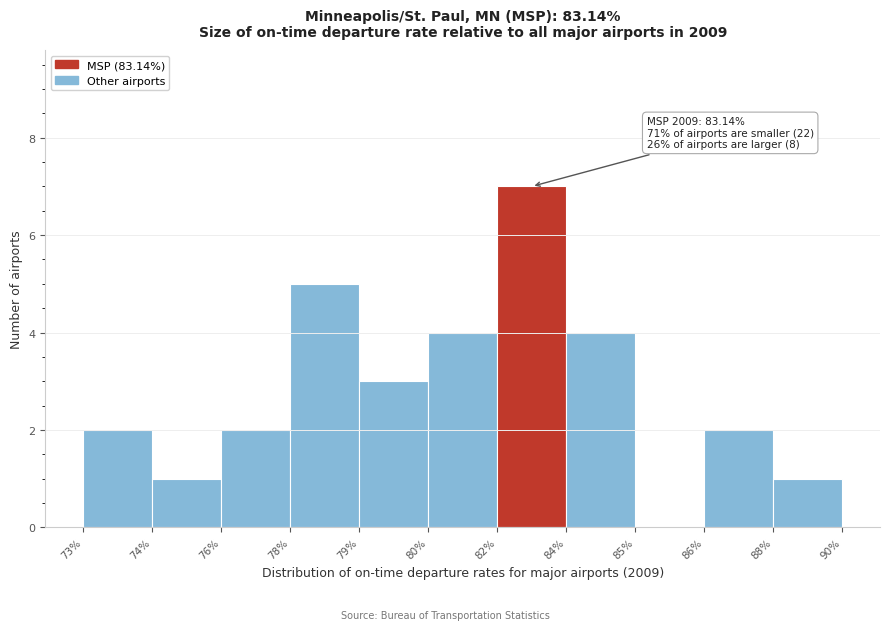

Reading left to right, what are all the values shown in this chart?

73%=2	74%=1	76%=2	78%=5	79%=3	80%=4	82%=7	84%=4	85%=0	86%=2	88%=1